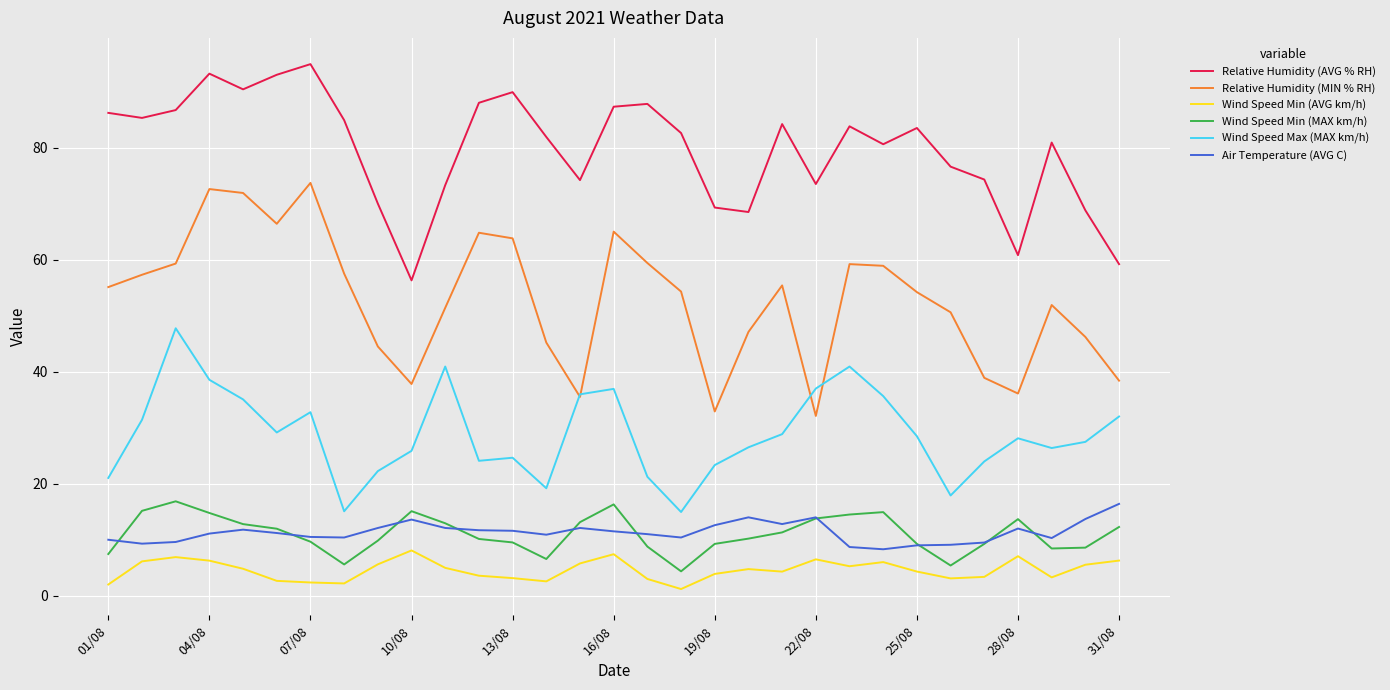

At how many categories does at least one series exceed 72?

24